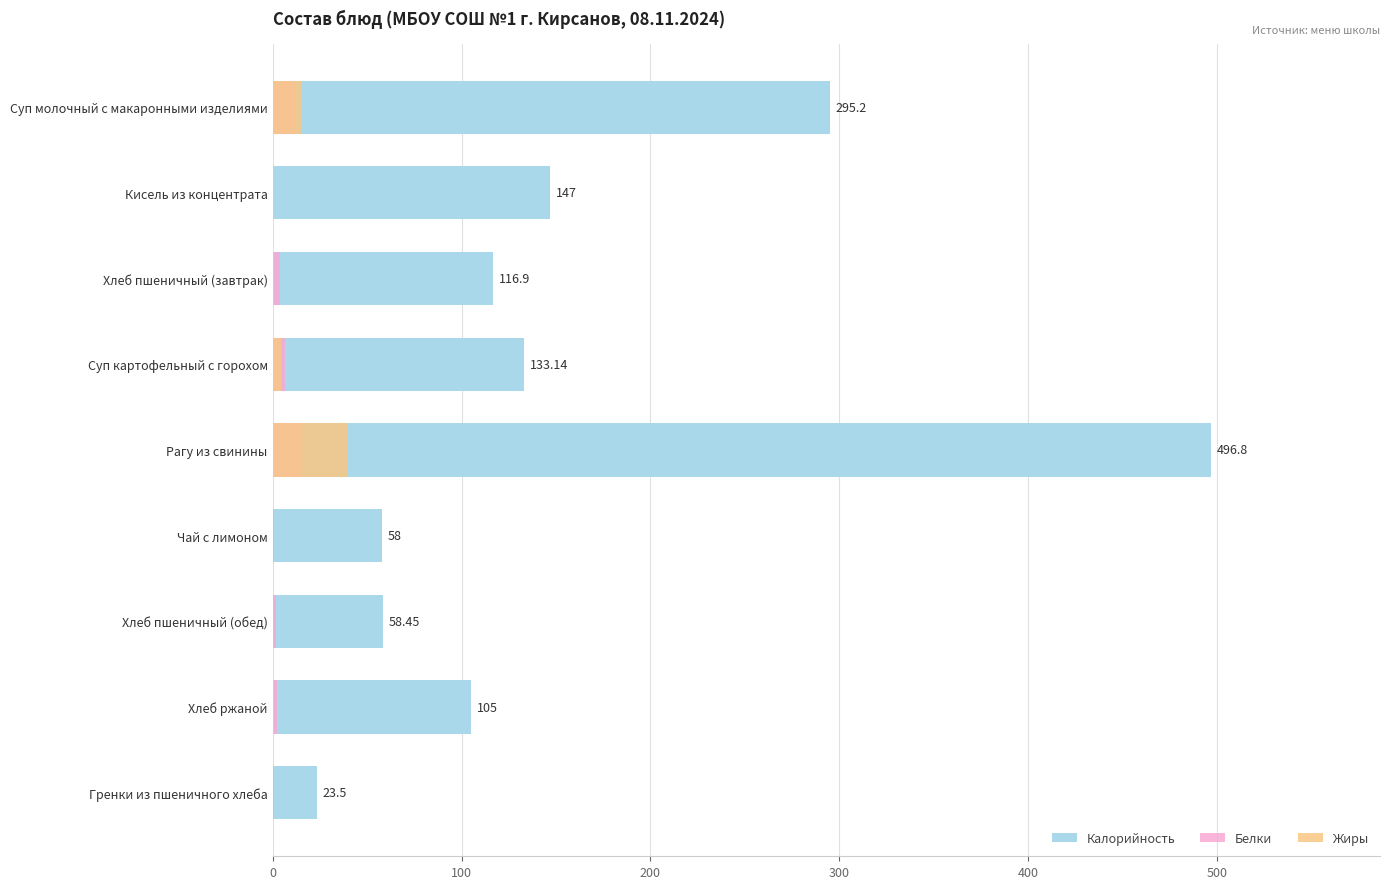

What is the difference between the maximum and second lowest values in the Калорийность series?

438.8